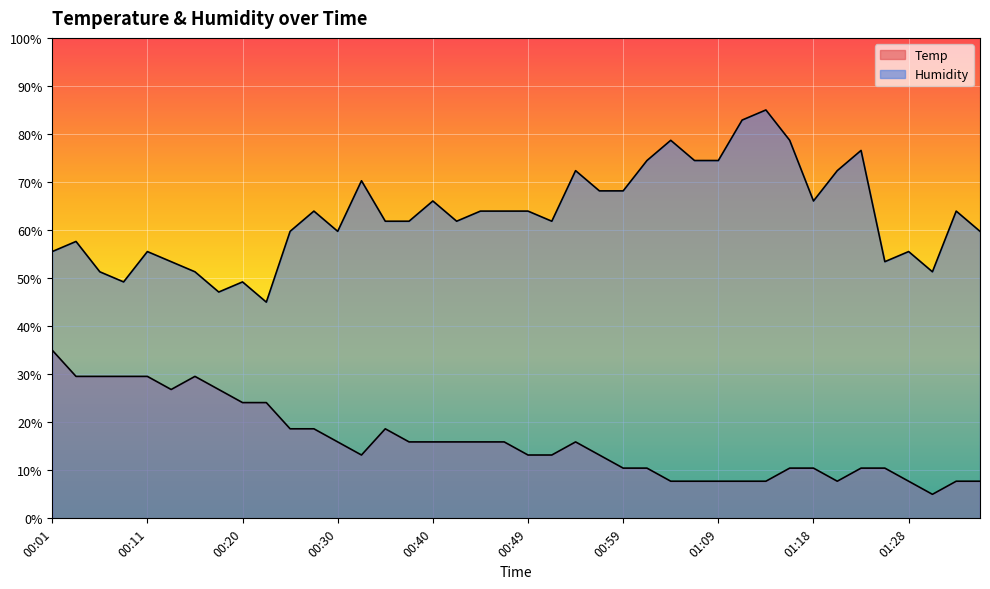

Which series has the widest spread of values?

Humidity